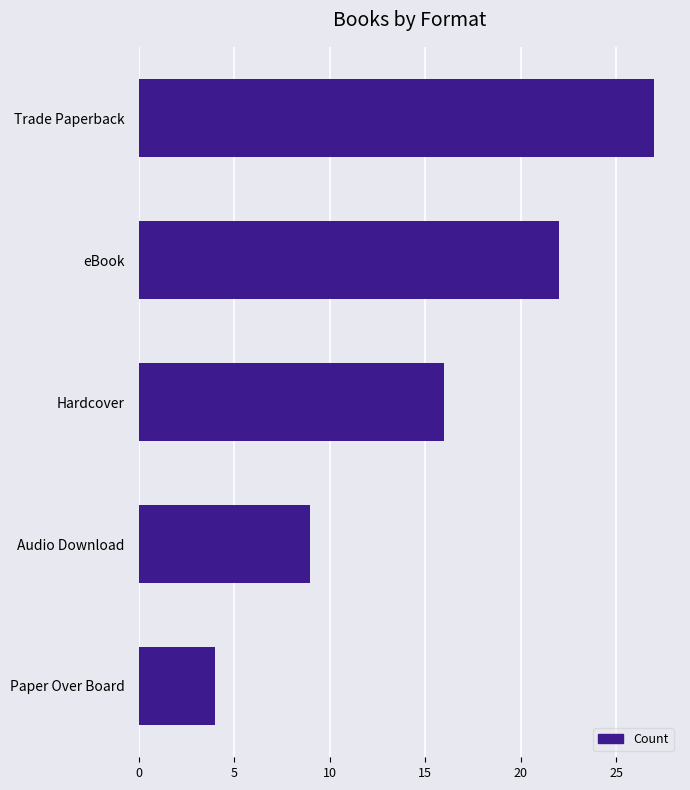

What is the average value?

16